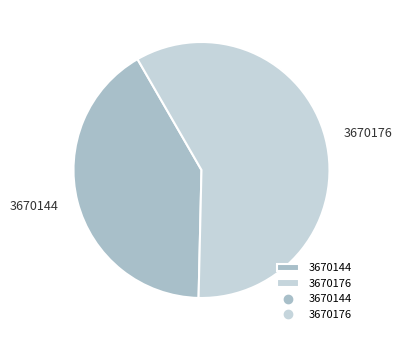

Combined, do 3670144 and 3670176 account for over 50%?

Yes